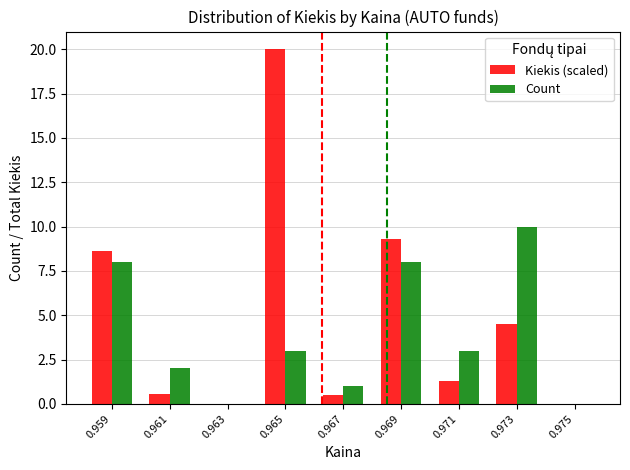

What is the sum of the Kiekis (scaled) values at 0.973 and 0.965?

24.5